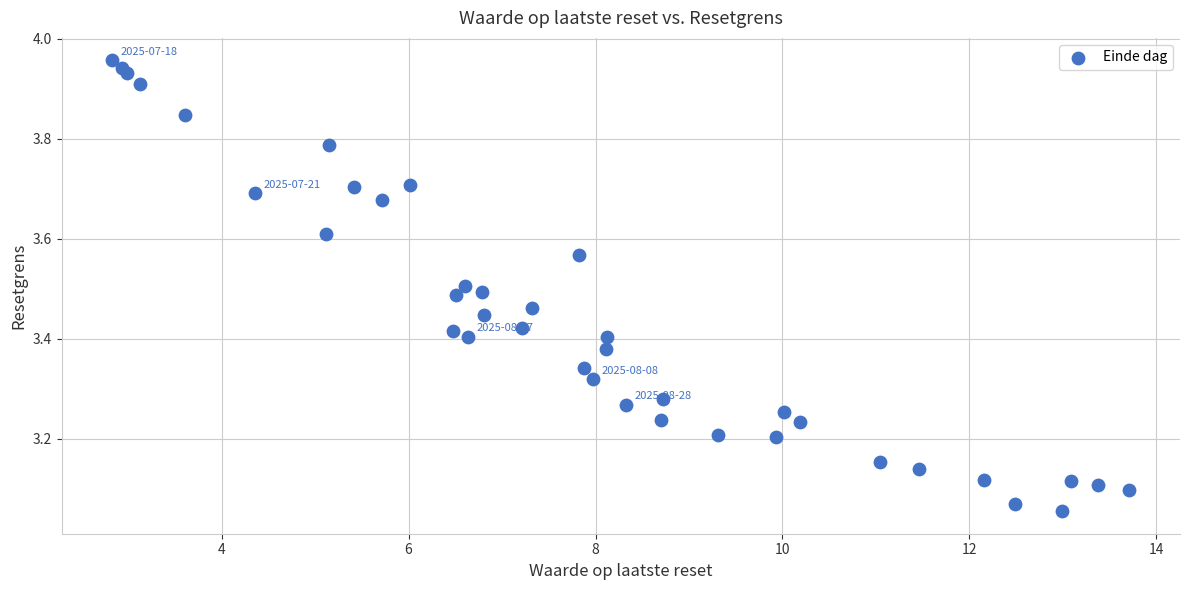

What is the range of X values (max minus min)?

10.9